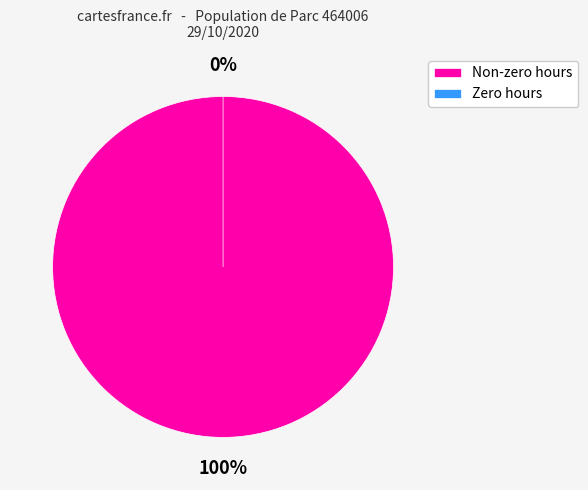

What percentage is NOT represented by 4?

100.0%